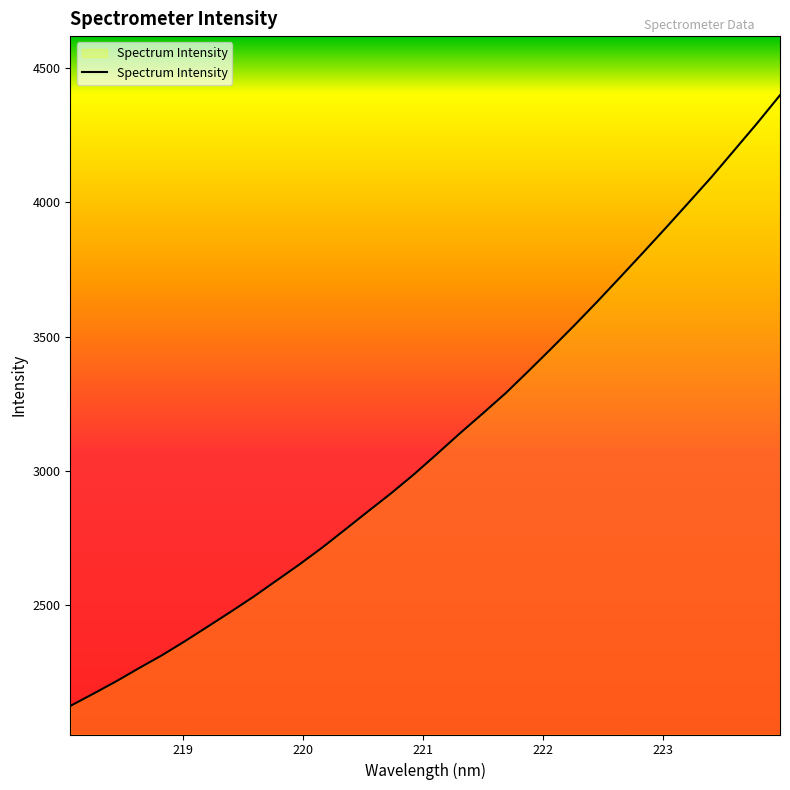

Reading right to left, transcribe all the data shown in this chart.

4398.5	4294.1	4193.5	4093.3	3998.2	3903.9	3811.2	3719.7	3628.9	3540.8	3455.1	3371.0	3288.5	3213.0	3138.9	3062.2	2986.8	2916.1	2849.3	2781.5	2714.4	2651.4	2591.4	2531.4	2475.0	2420.0	2365.4	2313.2	2265.3	2216.1	2169.8	2124.5